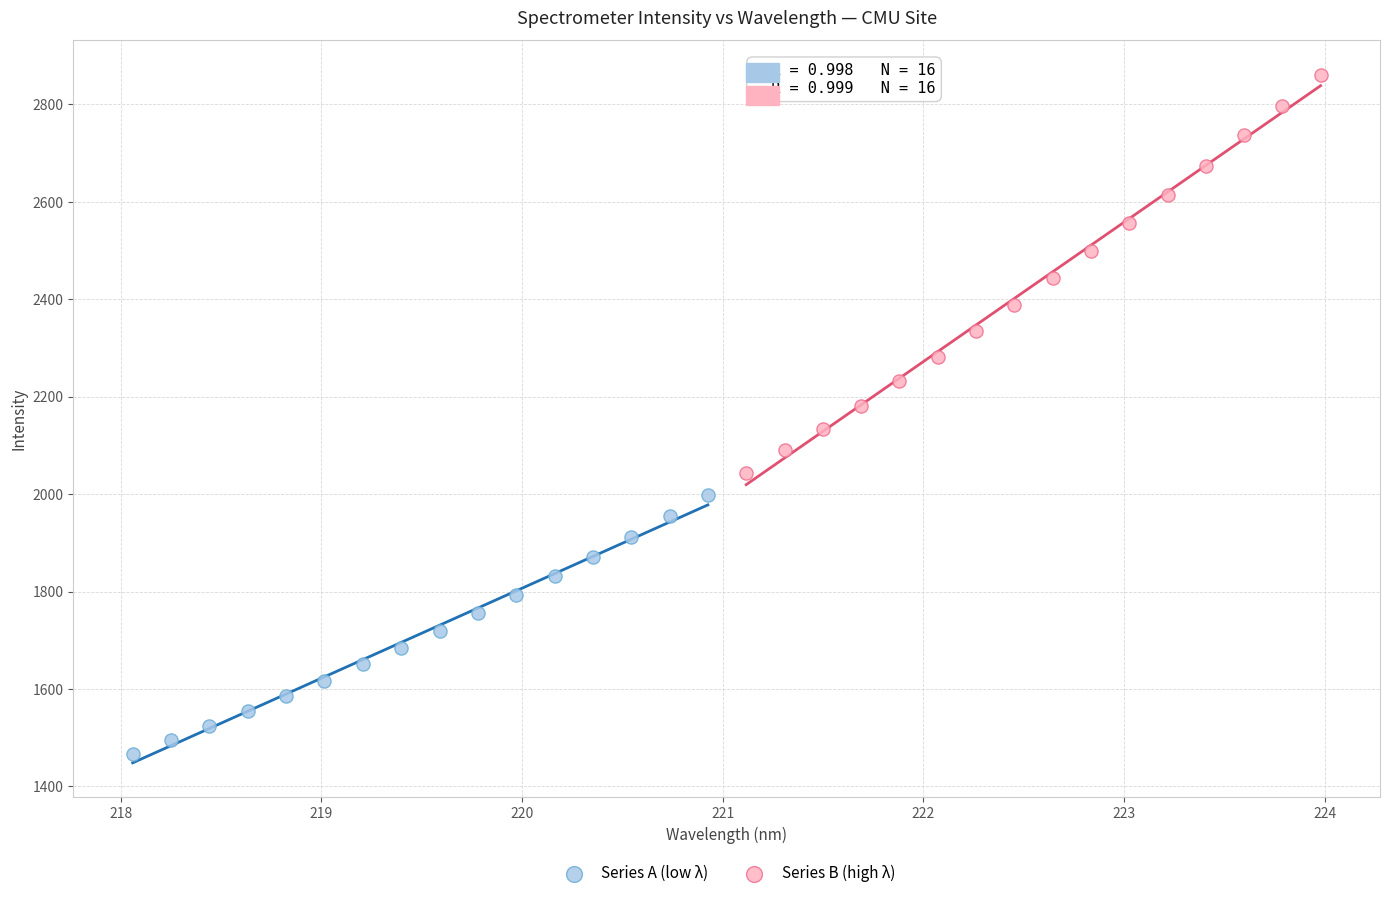

Which series contains the lowest Y value?

Series A (low λ)